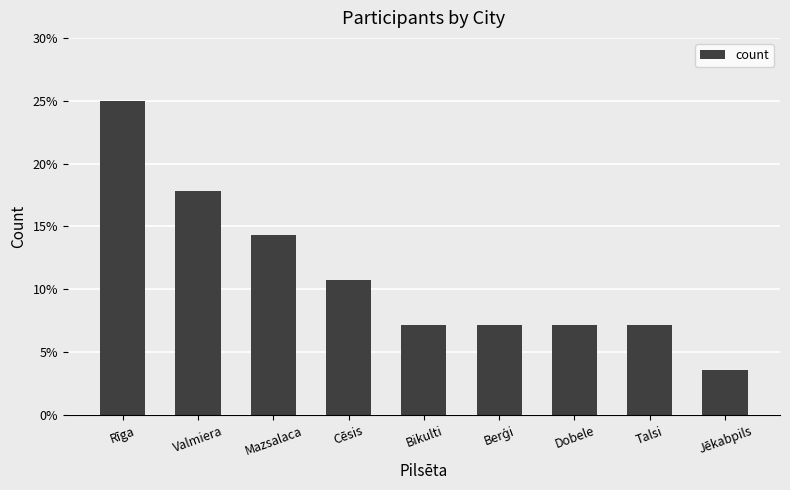

Is it true that the value at Bikulti is 0.0?

False